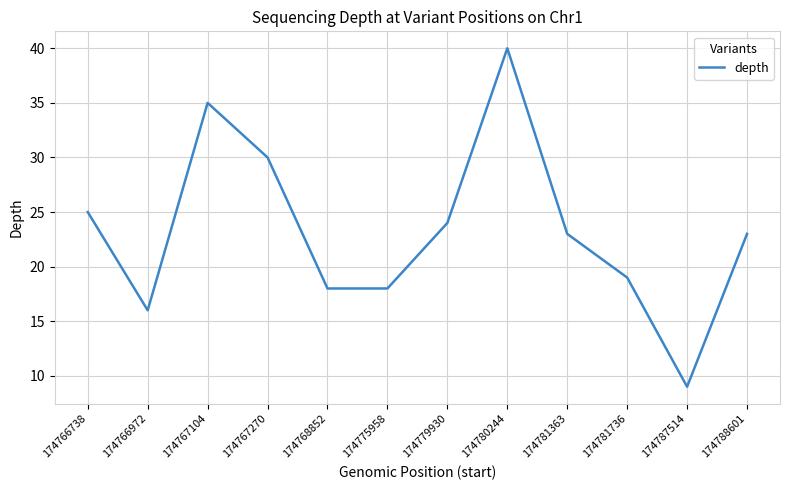

Which has a higher value, 174781736 or 174775958?

174781736